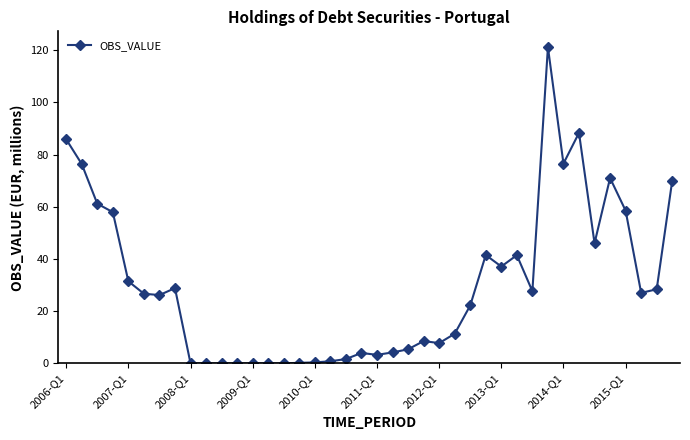

What is the greatest value displayed?

121.1